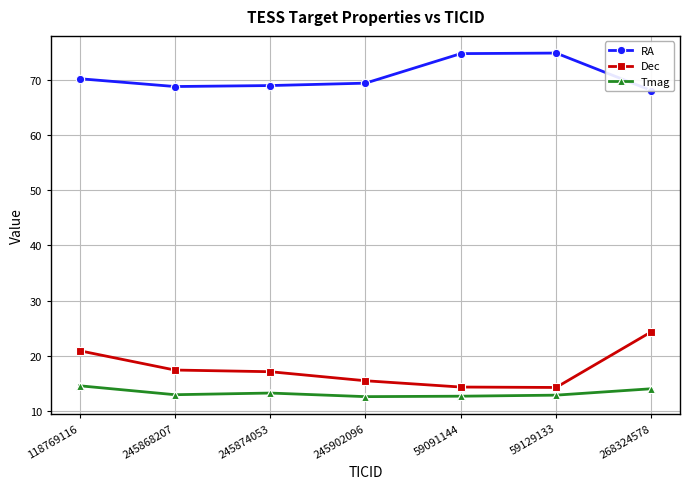

Where is the first local minimum for Dec?

59129133